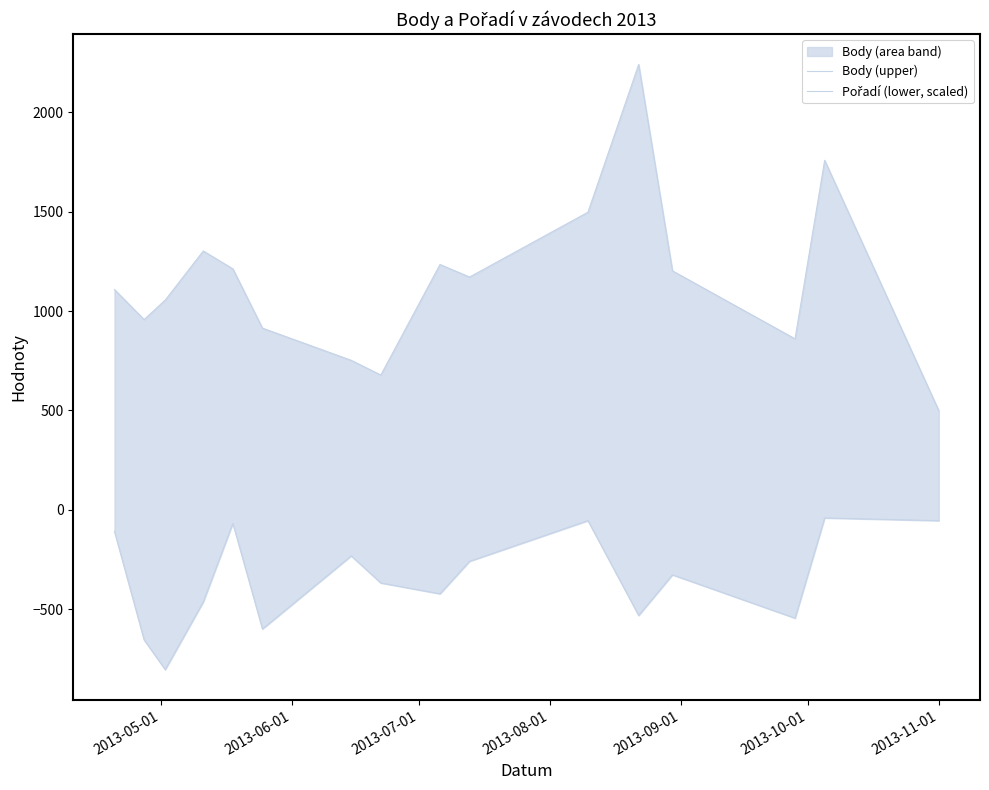

Which series has the largest range (max minus min)?

Body (upper)